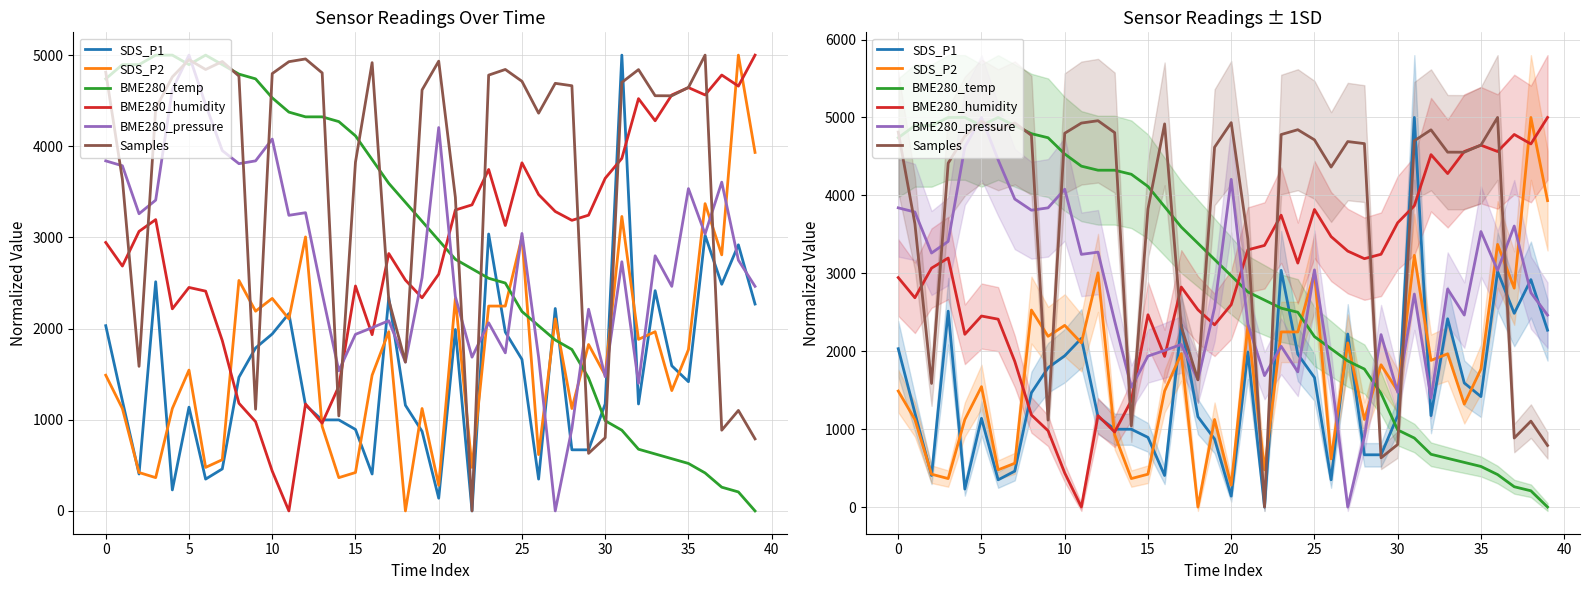

What is the difference between the maximum and minimum values in the BME280_pressure series?

5000.0